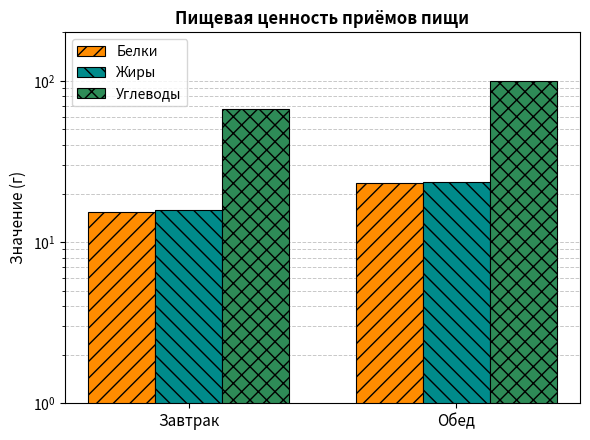

Reading left to right, what are all the values shown in this chart?

Белки: 15.4	23.1
Жиры: 15.8	23.7
Углеводы: 67.0	100.5